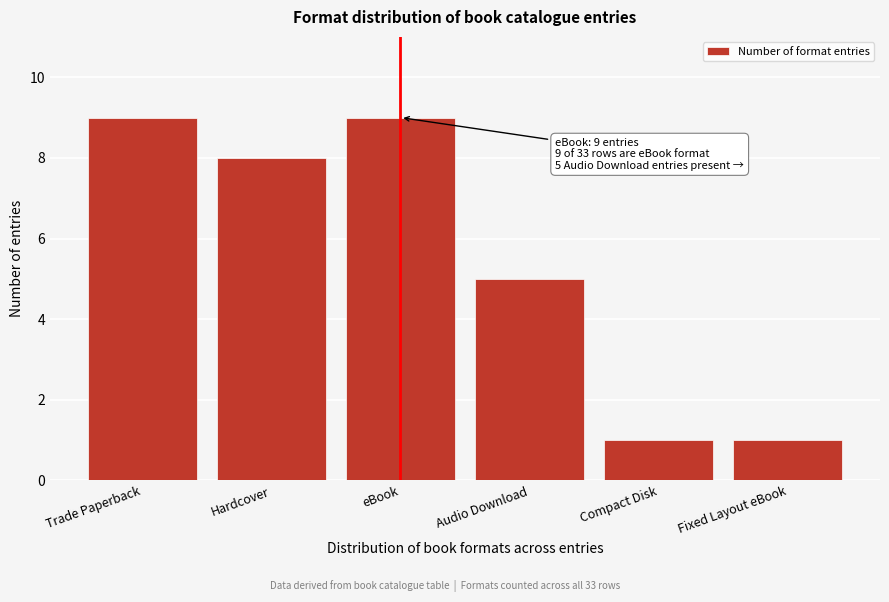

Reading left to right, transcribe all the data shown in this chart.

9	8	9	5	1	1